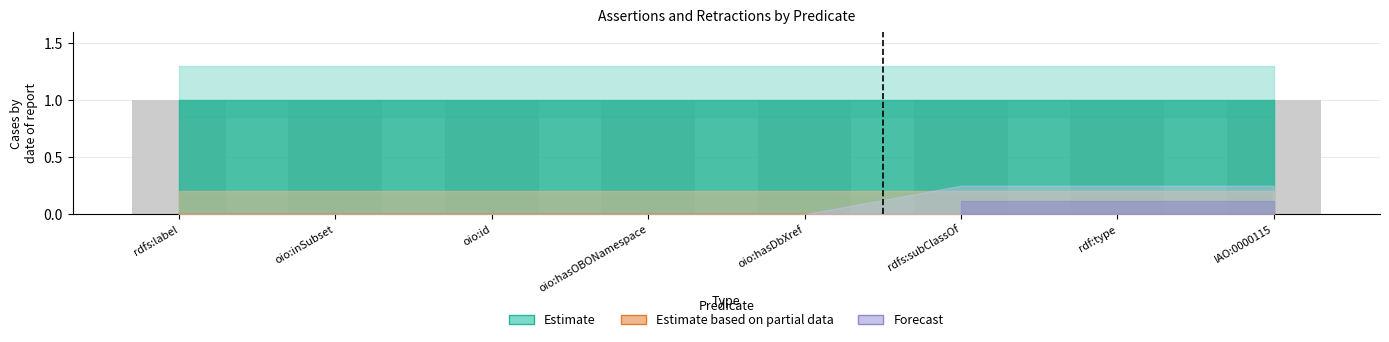

What is the average value of the assertion series?

1